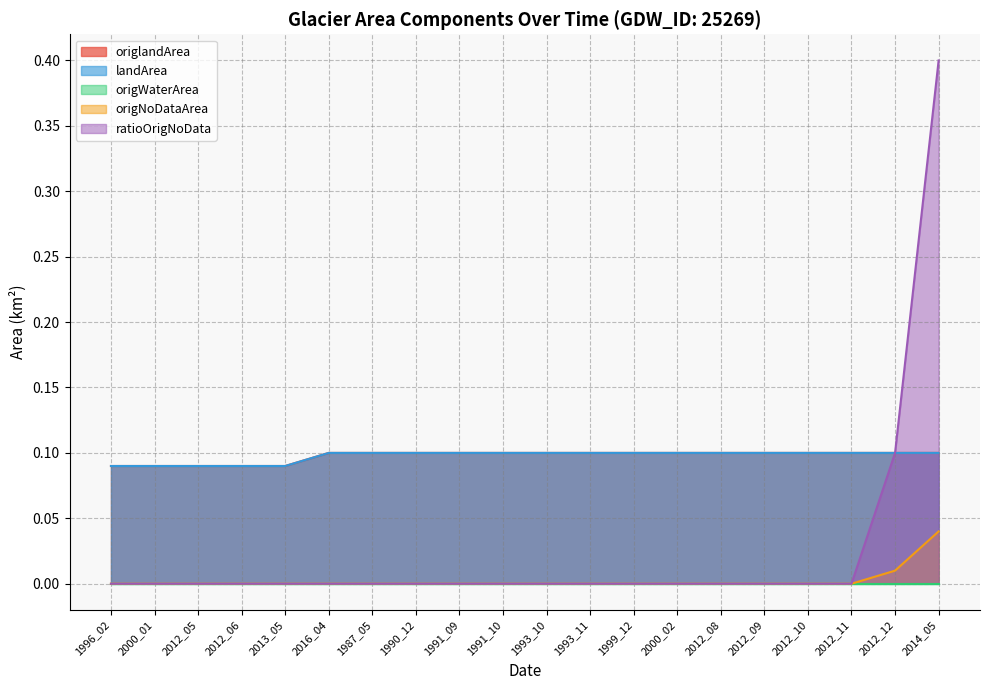

Is the value of landArea at 2013_05 greater than the value of origNoDataArea at 2012_12?

Yes